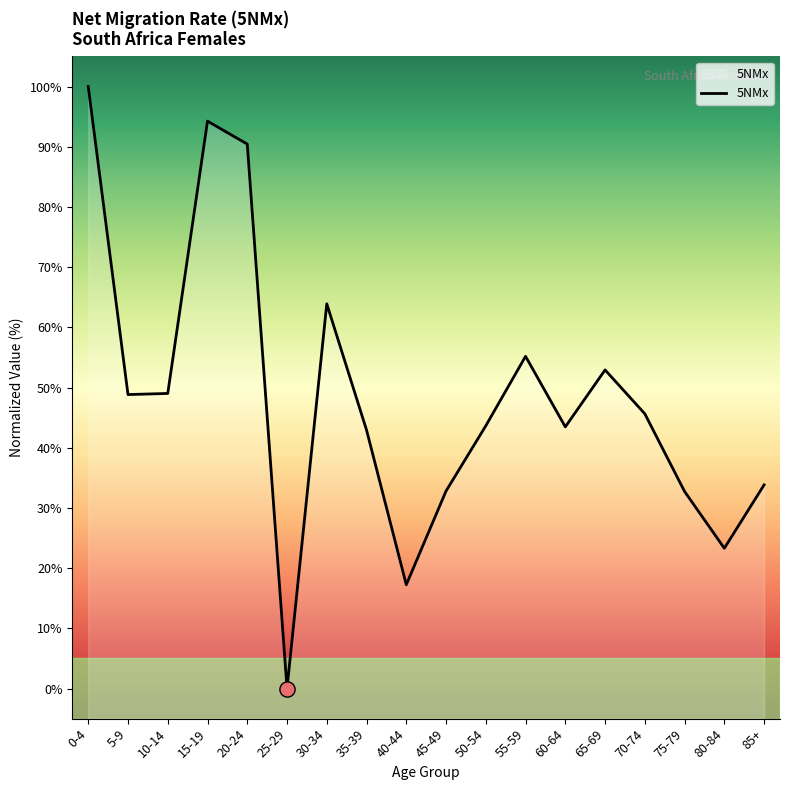

Which has a higher value, 45-49 or 30-34?

30-34